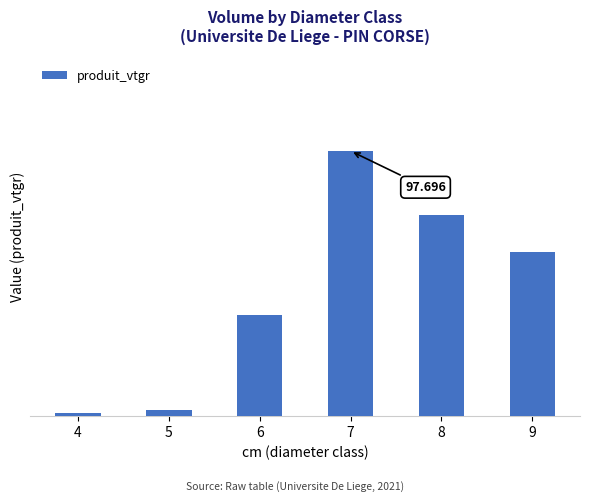

Are the bars horizontal?

No